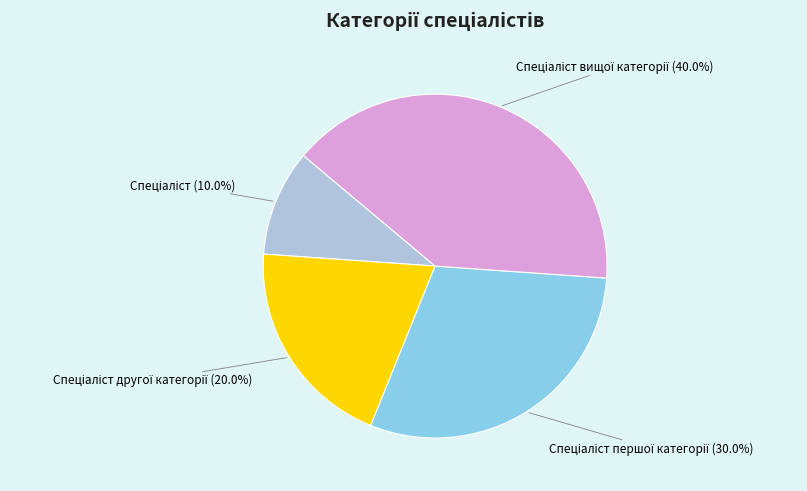

Is there a majority slice in this chart?

No